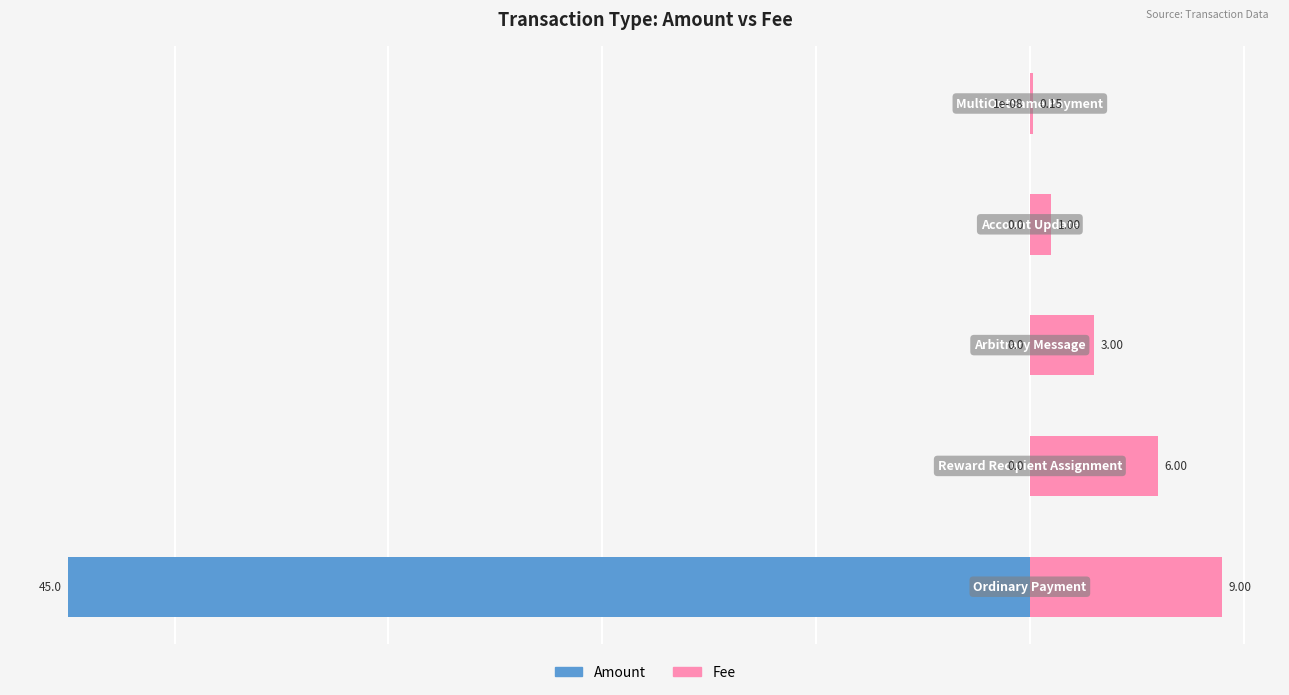

Which series has the largest range (max minus min)?

Amount